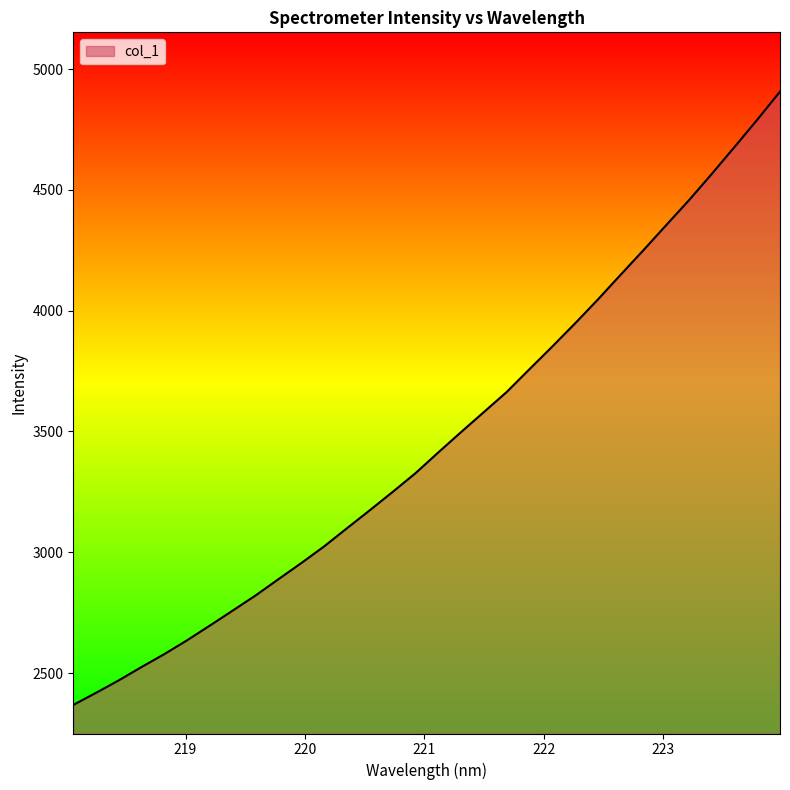

What is the difference between the maximum and minimum values?

2539.3